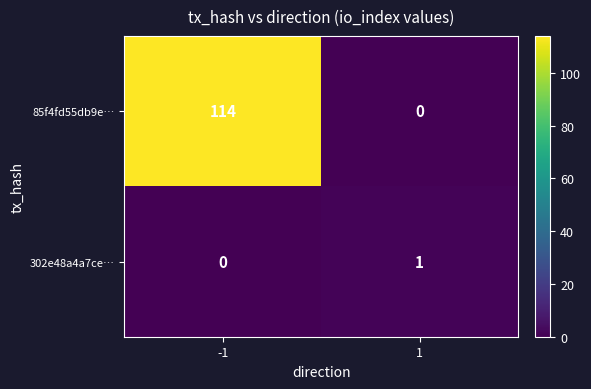

Rank the series by their maximum value, from highest to lowest.

85f4fd55db9e…, 302e48a4a7ce…